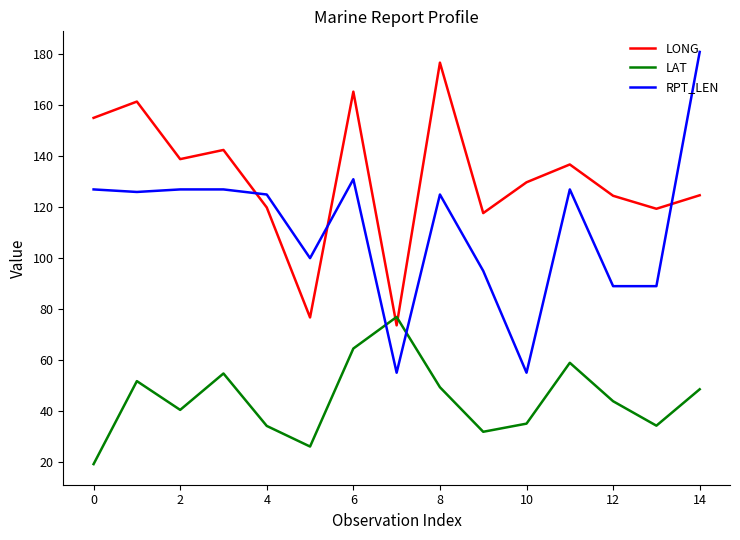

Which series has the widest spread of values?

RPT_LEN